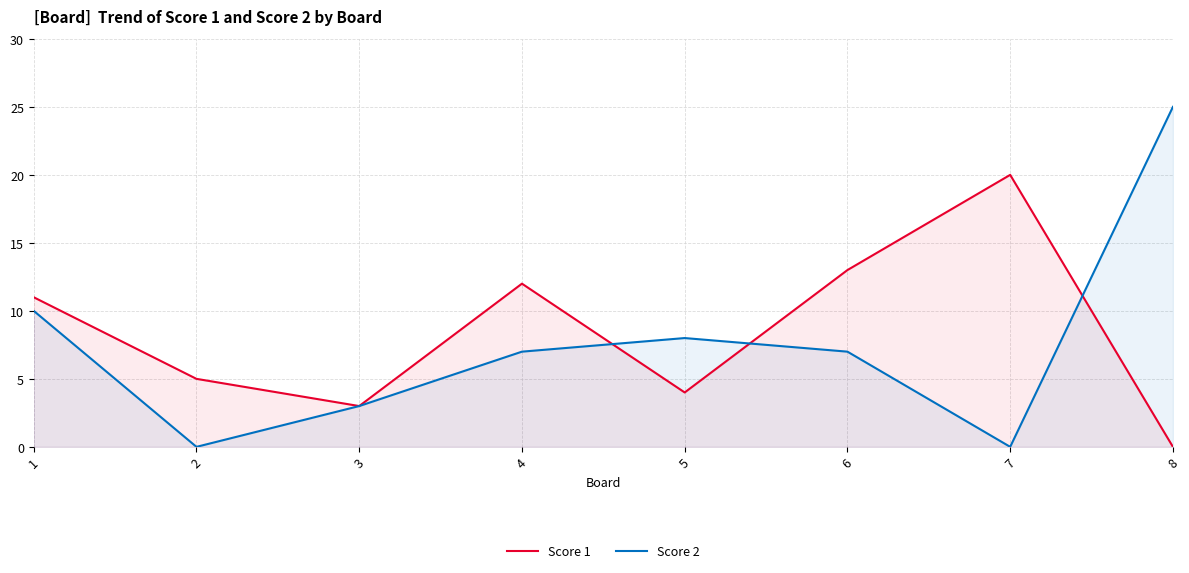

What is the difference between the second highest and minimum values in the Score 2 series?

10